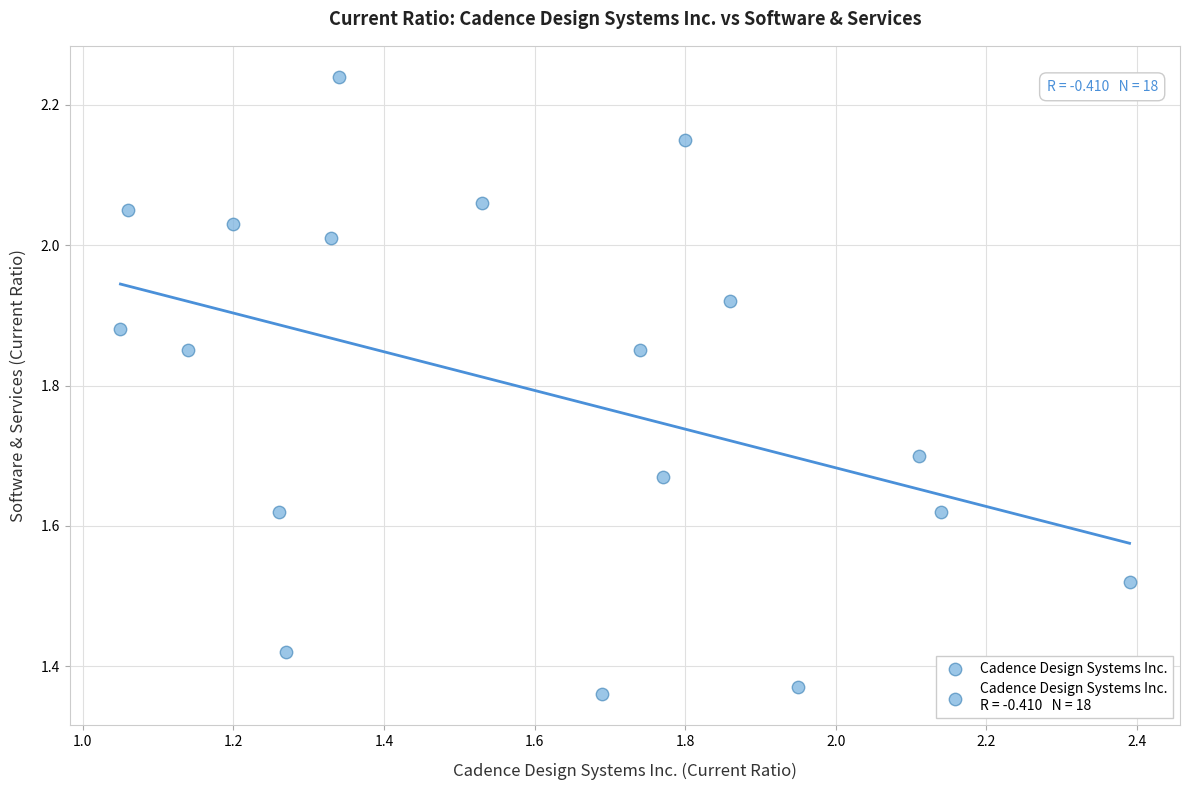

What is the range of X values (max minus min)?

1.3